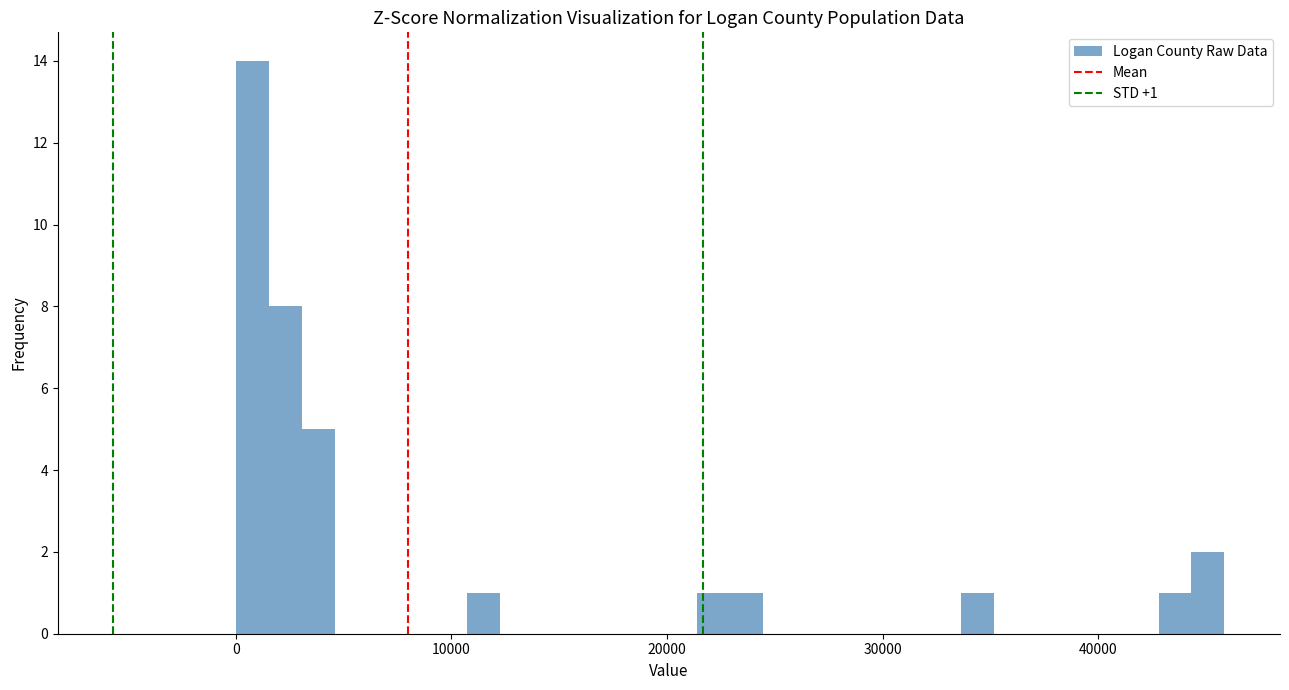

Around what value on the x-axis is the tallest bar? Give the approximate position of its centre, as read against the axis.

1000